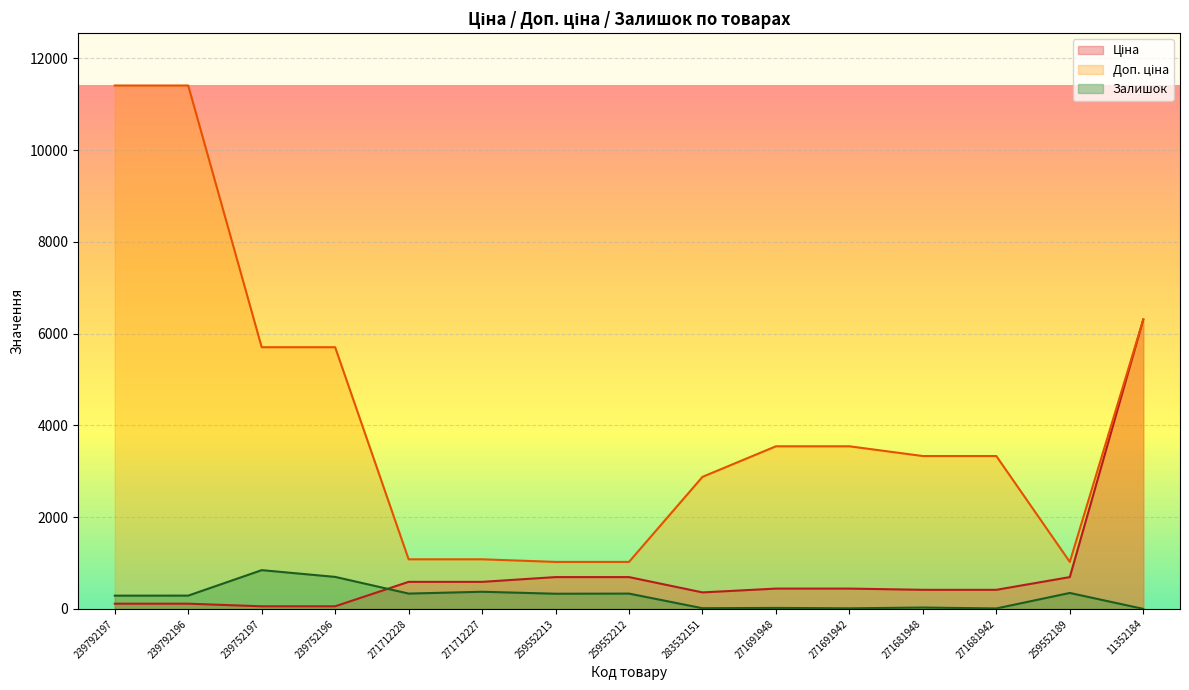

Reading left to right, extract all data points from this chart.

Ціна: 239792197=114.1	239792196=114.1	239752197=57.0	239752196=57.0	271712228=589.9	271712227=589.9	259552213=693.7	259552212=693.7	283532151=359.9	271691948=443.1	271691942=443.1	271681948=416.6	271681942=416.6	259552189=693.7	11352184=6308.8
Доп. ціна: 239792197=11410.0	239792196=11410.0	239752197=5705.0	239752196=5705.0	271712228=1081.7	271712227=1081.7	259552213=1024.6	259552212=1024.6	283532151=2878.8	271691948=3545.0	271691942=3545.0	271681948=3332.5	271681942=3332.5	259552189=1024.6	11352184=6308.8
Залишок: 239792197=289.0	239792196=290.0	239752197=845.0	239752196=698.0	271712228=334.0	271712227=374.0	259552213=331.0	259552212=334.0	283532151=15.0	271691948=22.0	271691942=13.0	271681948=30.0	271681942=10.0	259552189=348.0	11352184=1.0